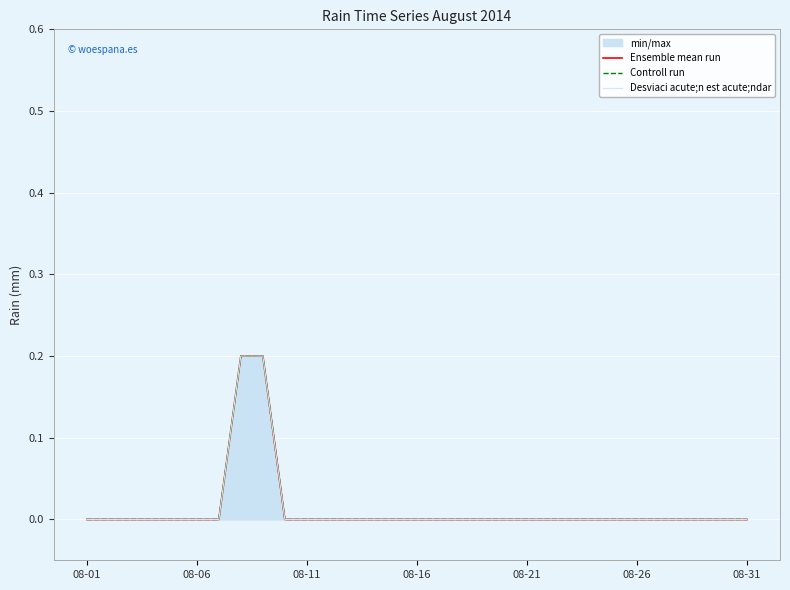

Between 19 and 24, which series saw the biggest shift?

Ensemble mean run